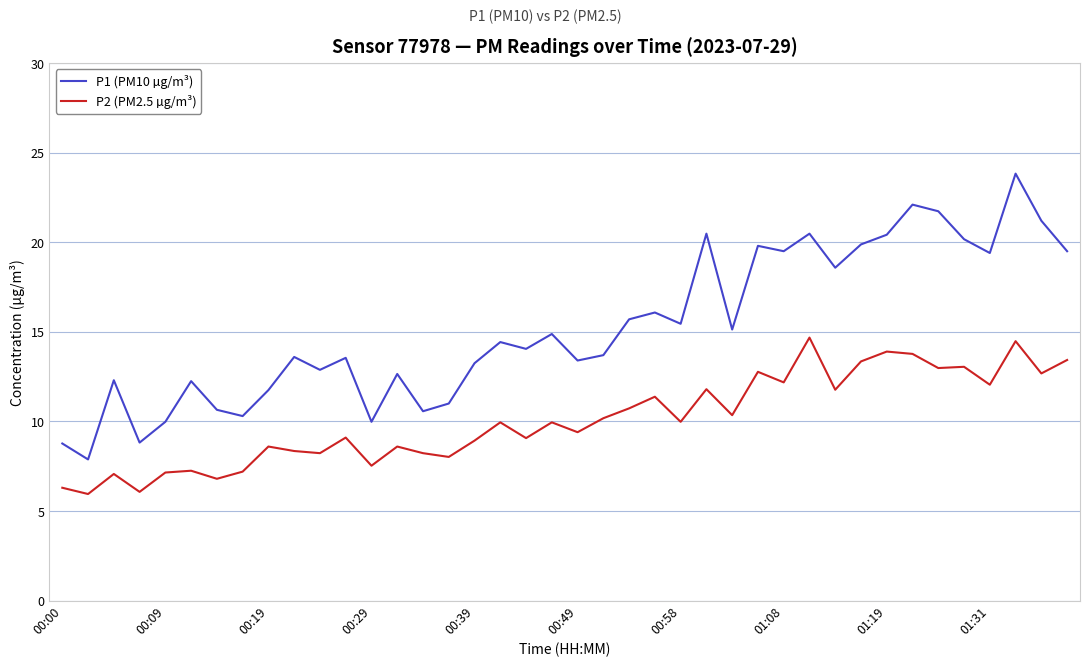

Rank the series by their average value, from highest to lowest.

P1 (PM10 µg/m³), P2 (PM2.5 µg/m³)